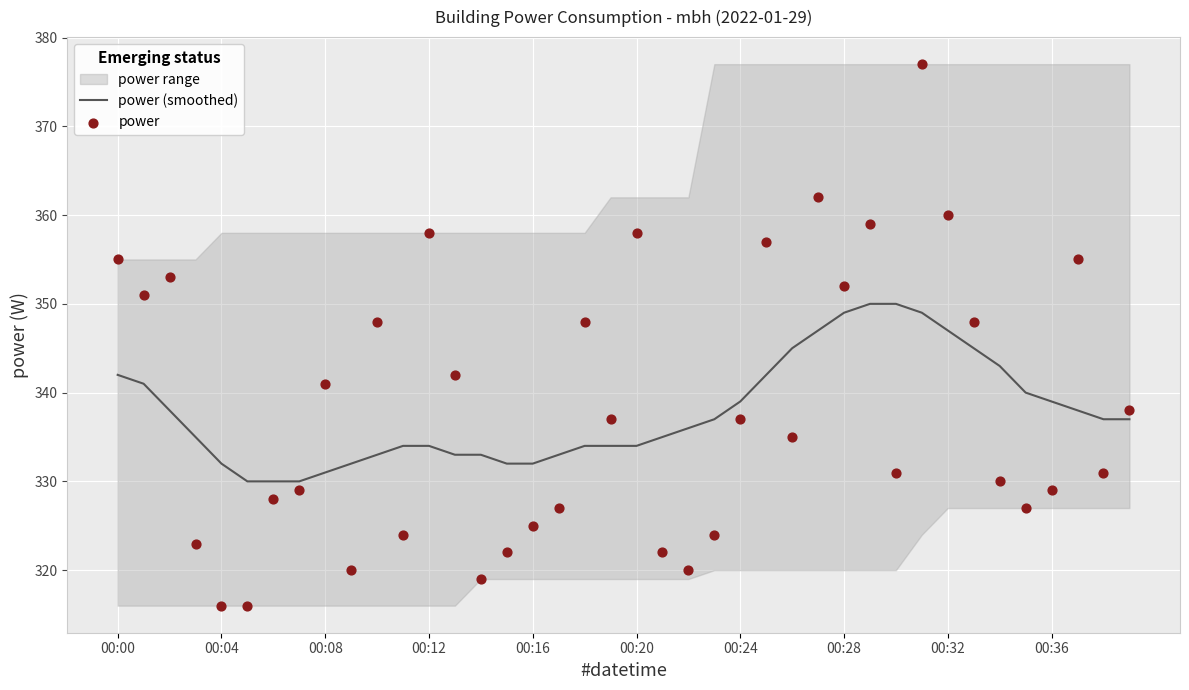

What is the total value across all series at 23?

661